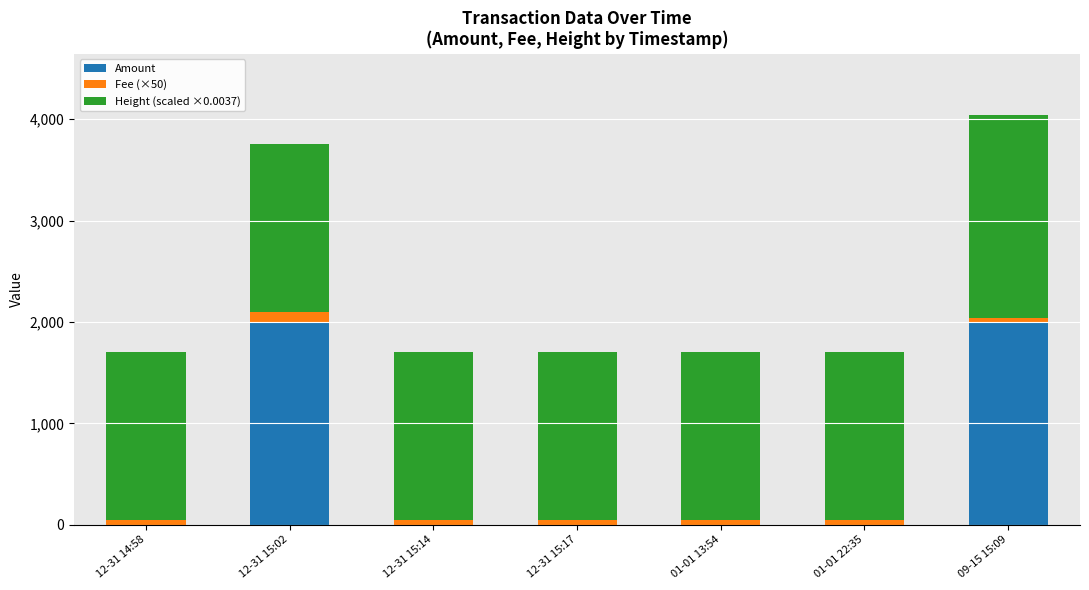

What is the maximum value for Amount?

1998.0